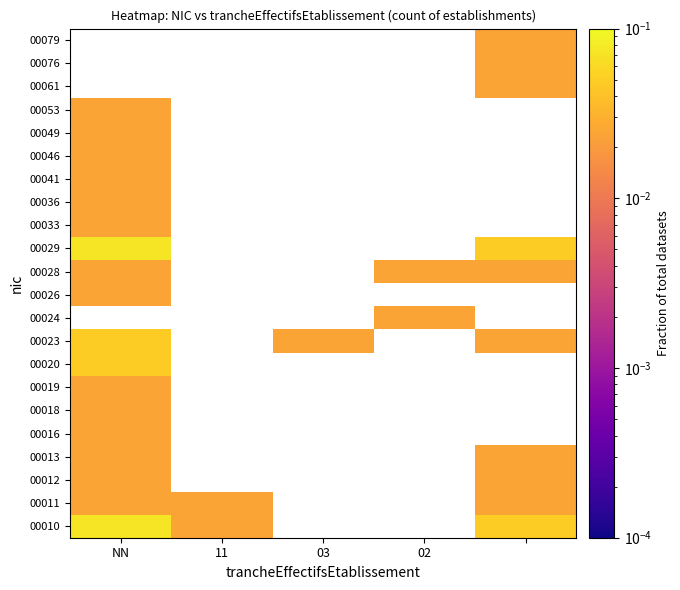

What is the highest value of the 00010 series?

0.1